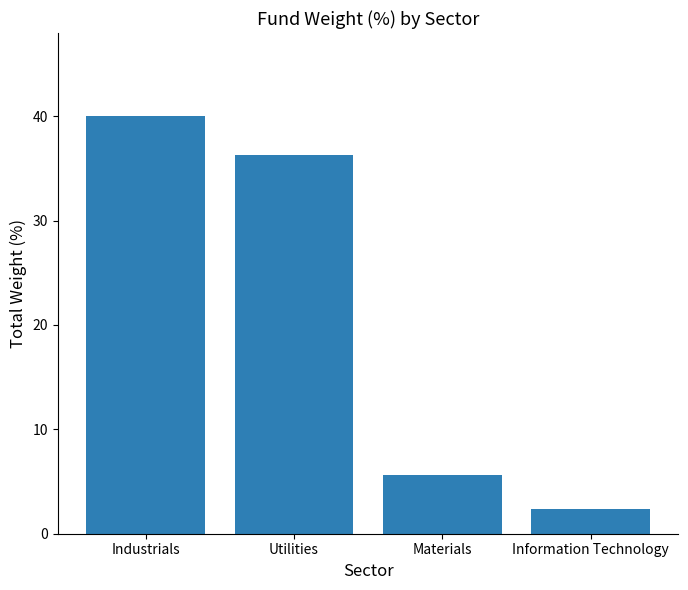

How many series are shown in this chart?

1